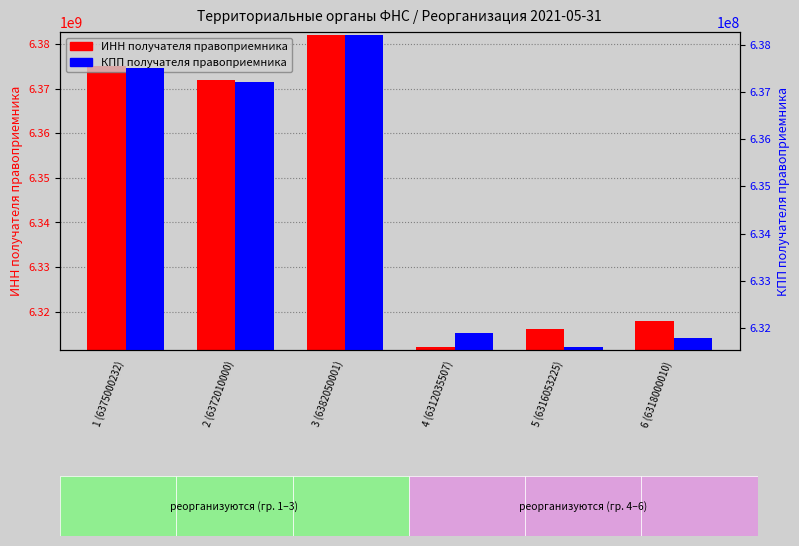

Is it true that КПП получателя правоприемника equals 1018840732 at 3 (6382050001)?

False